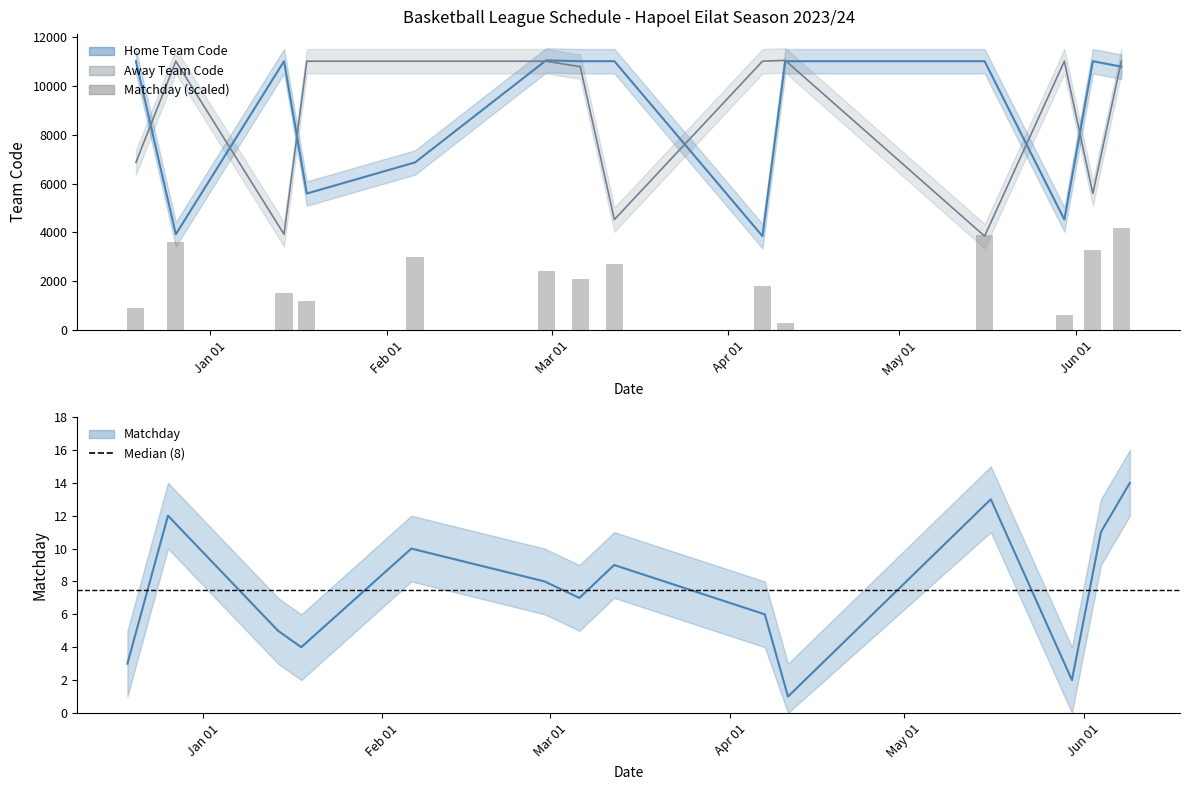

What is the approximate value of Matchday at 16-05-2024, to the nearest 50?

3900